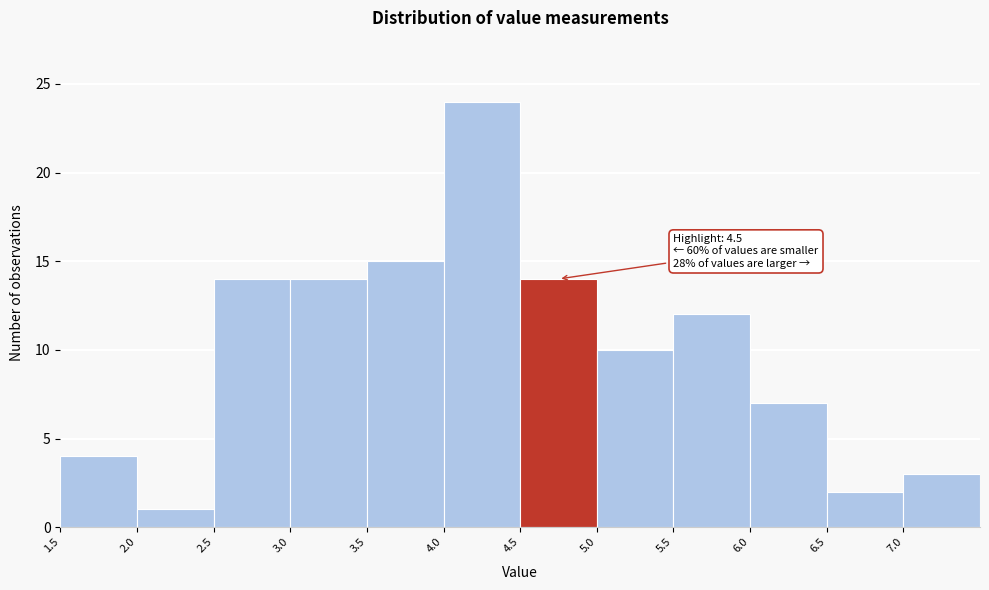

Which range on the x-axis has the tallest bar?

4.0 to 4.5